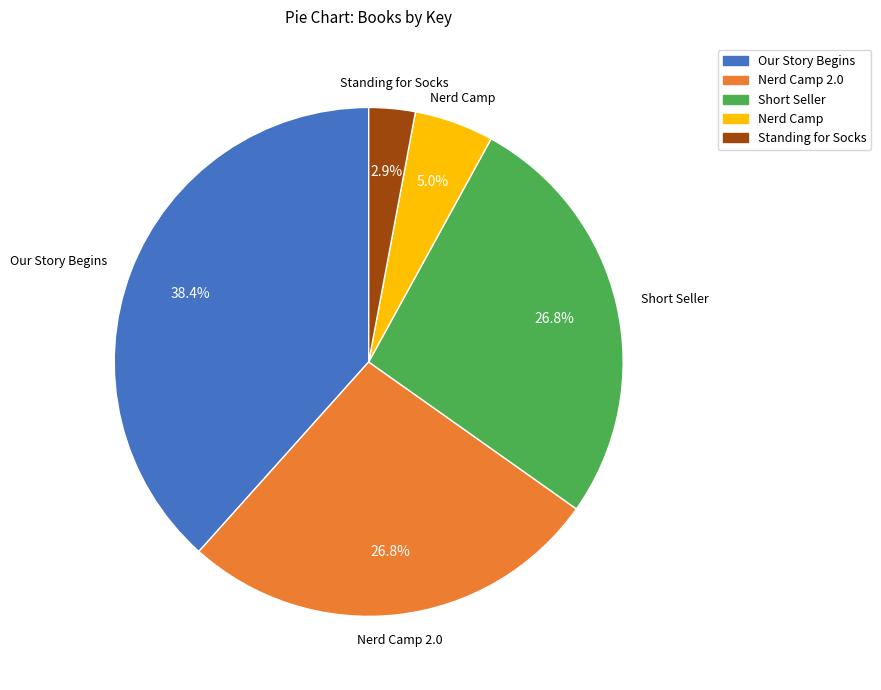

How many slices are in this pie chart?

5